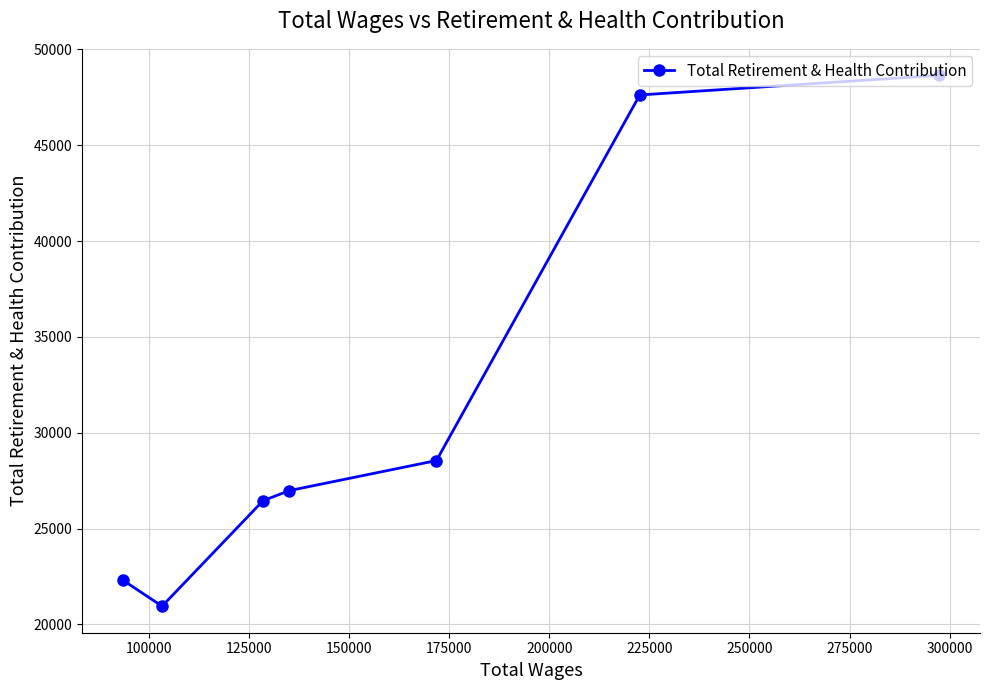

What is the sum of all values?

221515